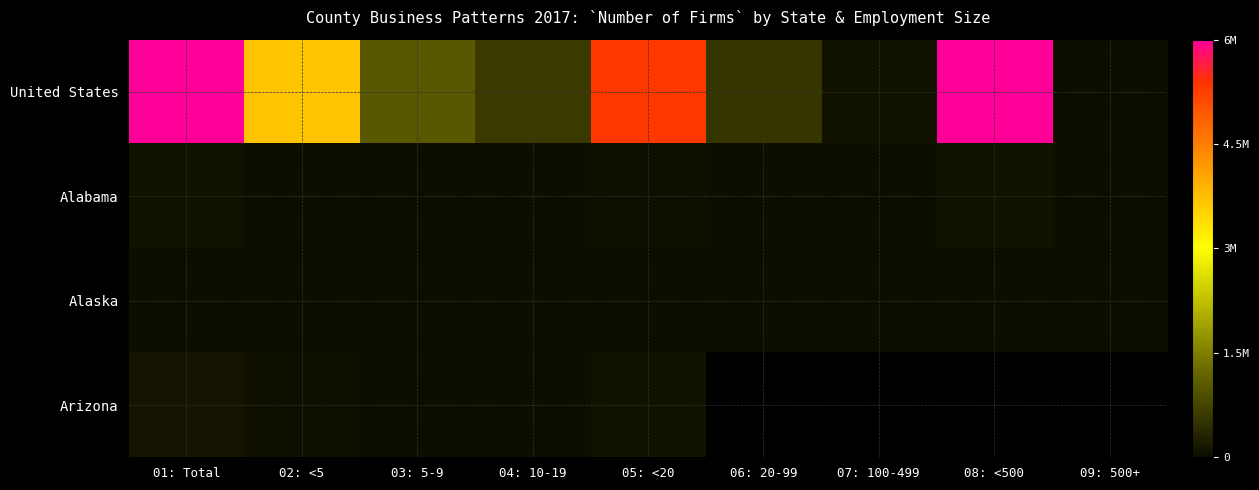

How many data points does each series have?

9